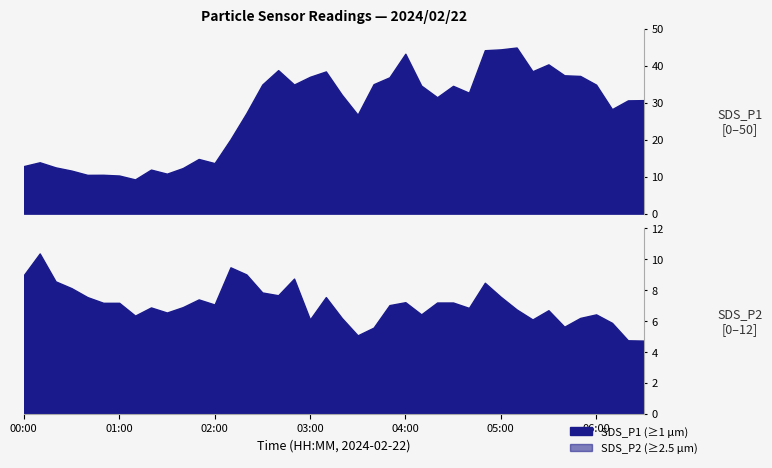

What is the label of the 35th point from the right?

00:50